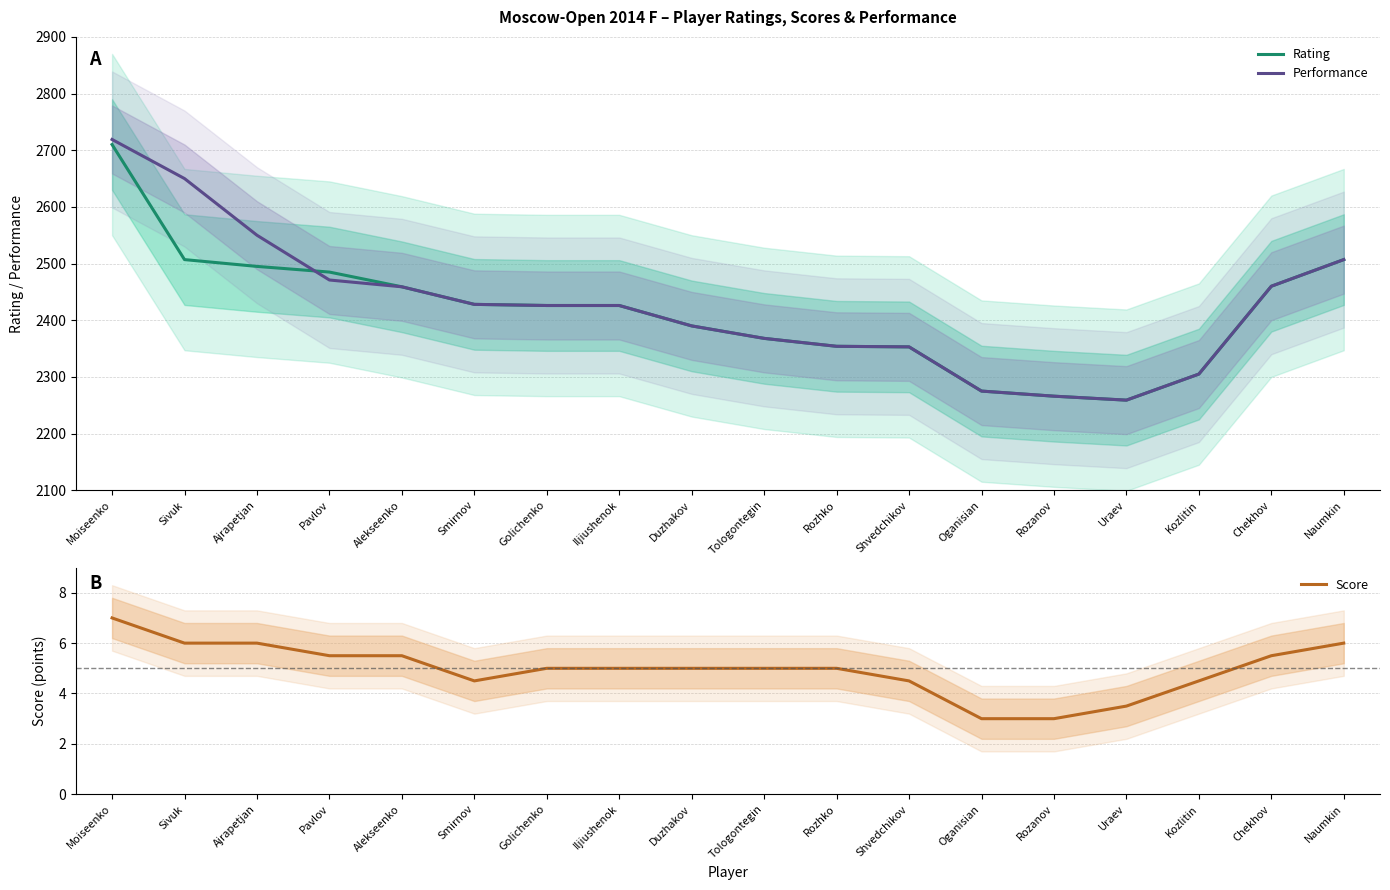

Is it true that Rating equals 3558.3 at Pavlov?

False